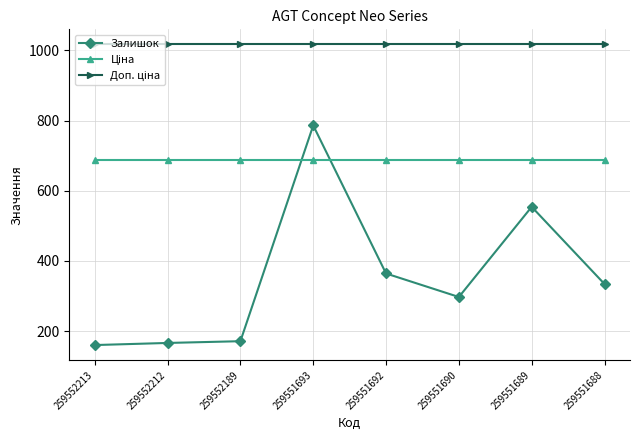

Which series has the largest range (max minus min)?

Залишок